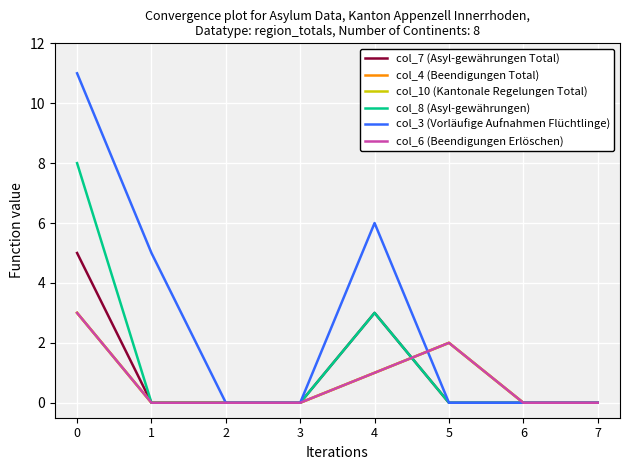

True or false: col_6 (Beendigungen Erlöschen) has more than 2 interior local peaks.

False